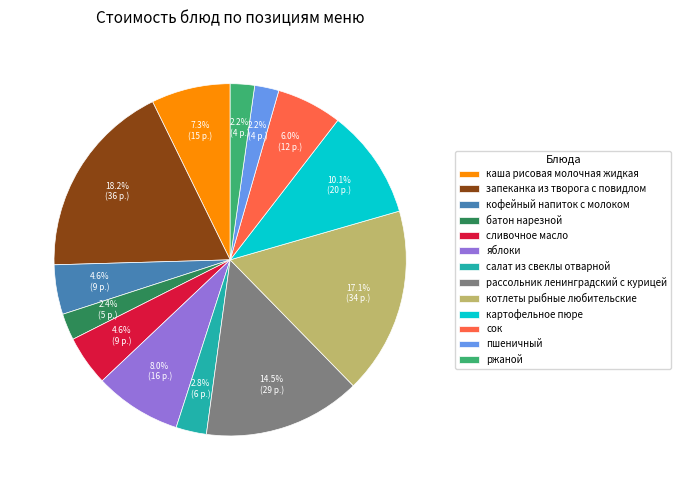

Approximately how many times larger is the value at кофейный напиток с молоком compared to батон нарезной?

1.9